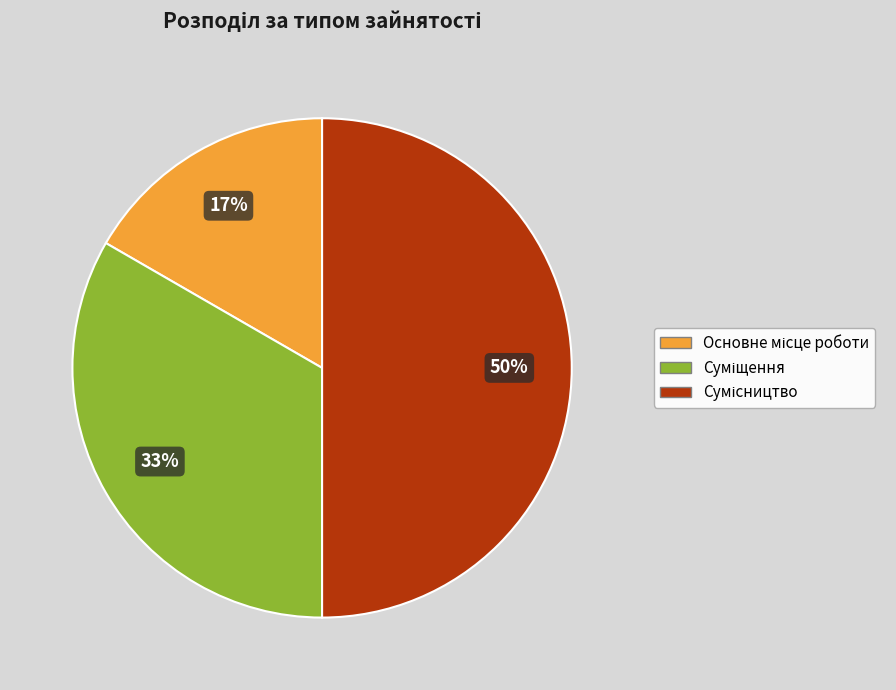

To the nearest percent, what is the average slice percentage?

33%